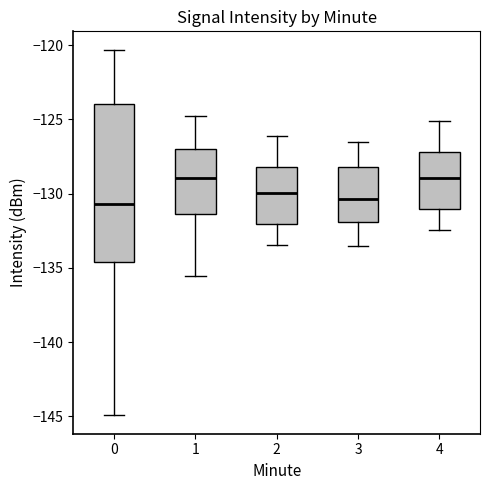

Where does the upper whisker of the box at x = 3 end on the y-axis? The values are not printed on the chart, so give them approximately, as read against the axis.

-126.5